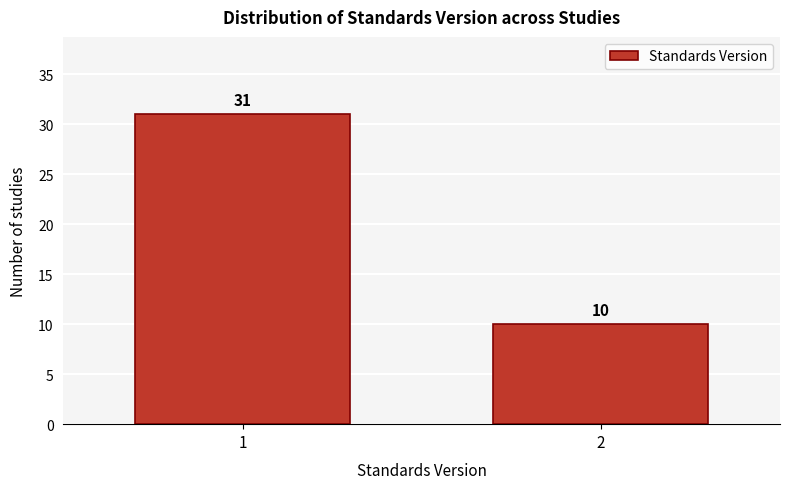

Reading left to right, transcribe all the data shown in this chart.

31	10